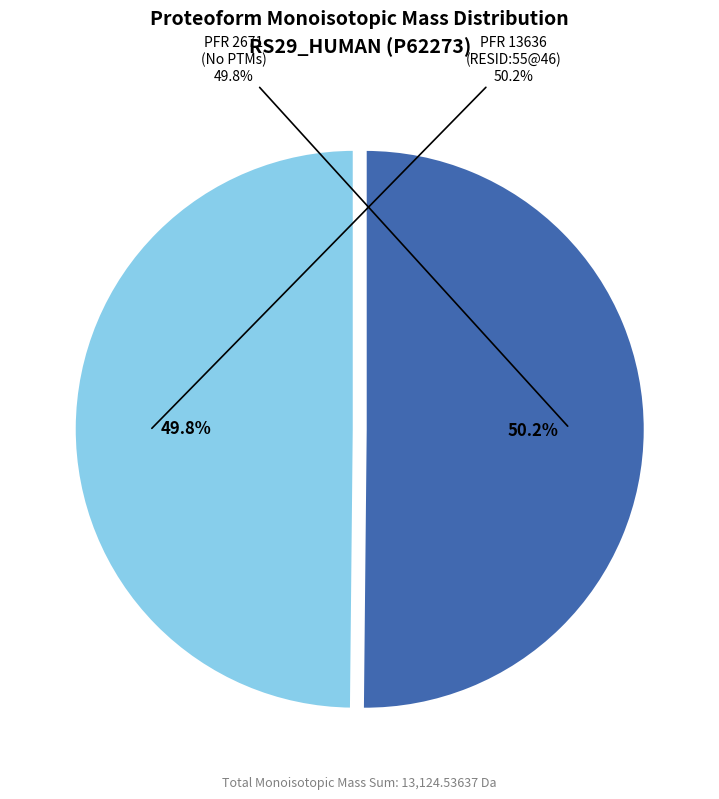

What percentage is the 13636 slice, to the nearest percent?

50%